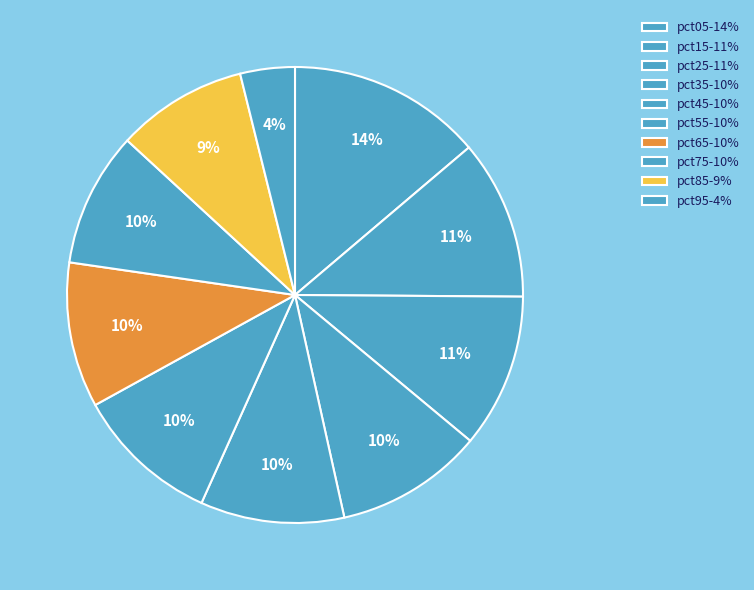

Which slice is the largest?

pct05